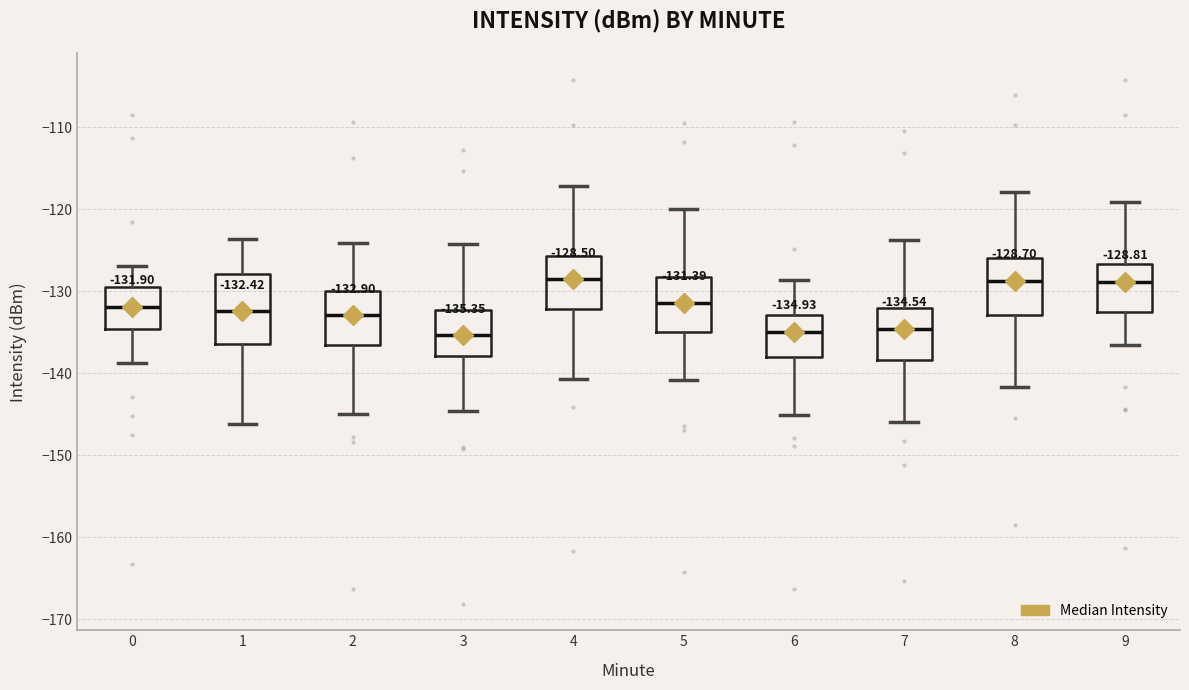

Comparing the boxes themselves (not the whiskers), which one is the tallest?

1